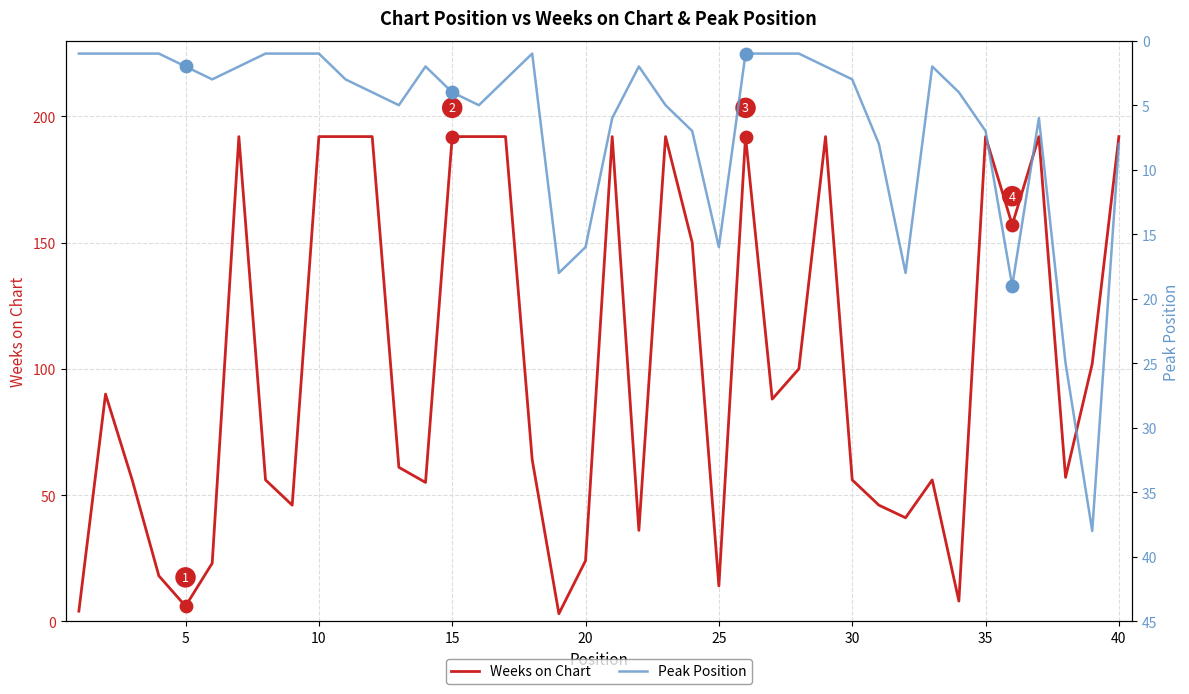

What are all the series names shown in the legend?

Weeks on Chart, Peak Position